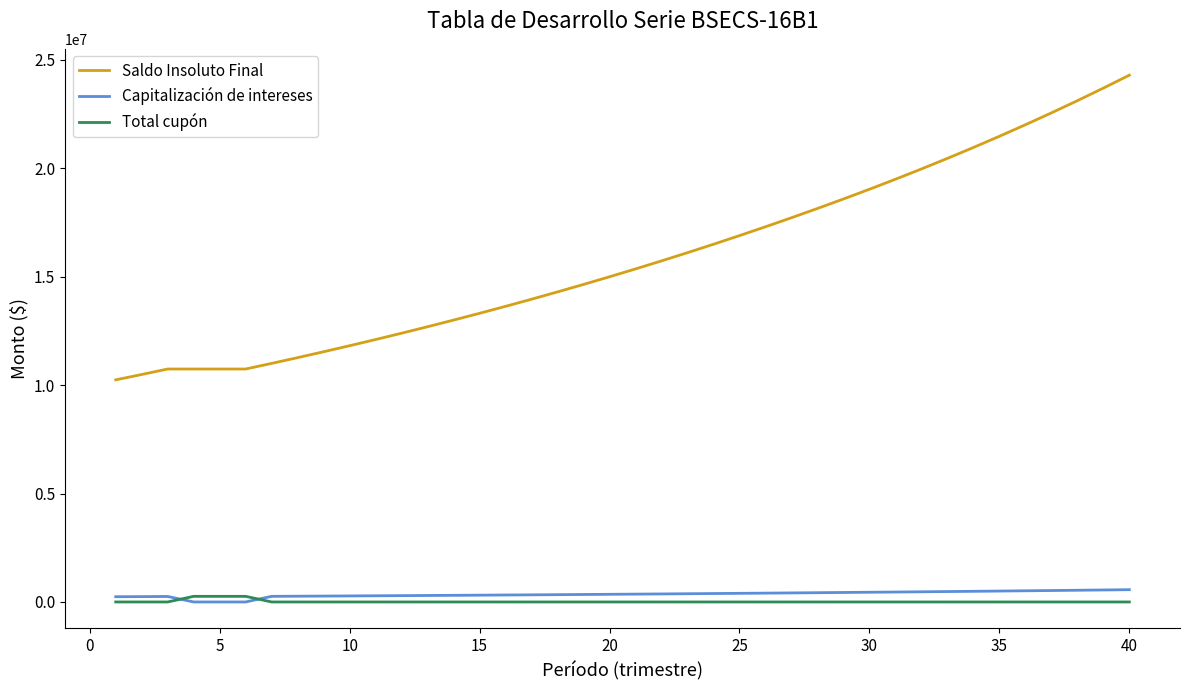

Rank the series by their maximum value, from lowest to highest.

Total cupón, Capitalización de intereses, Saldo Insoluto Final